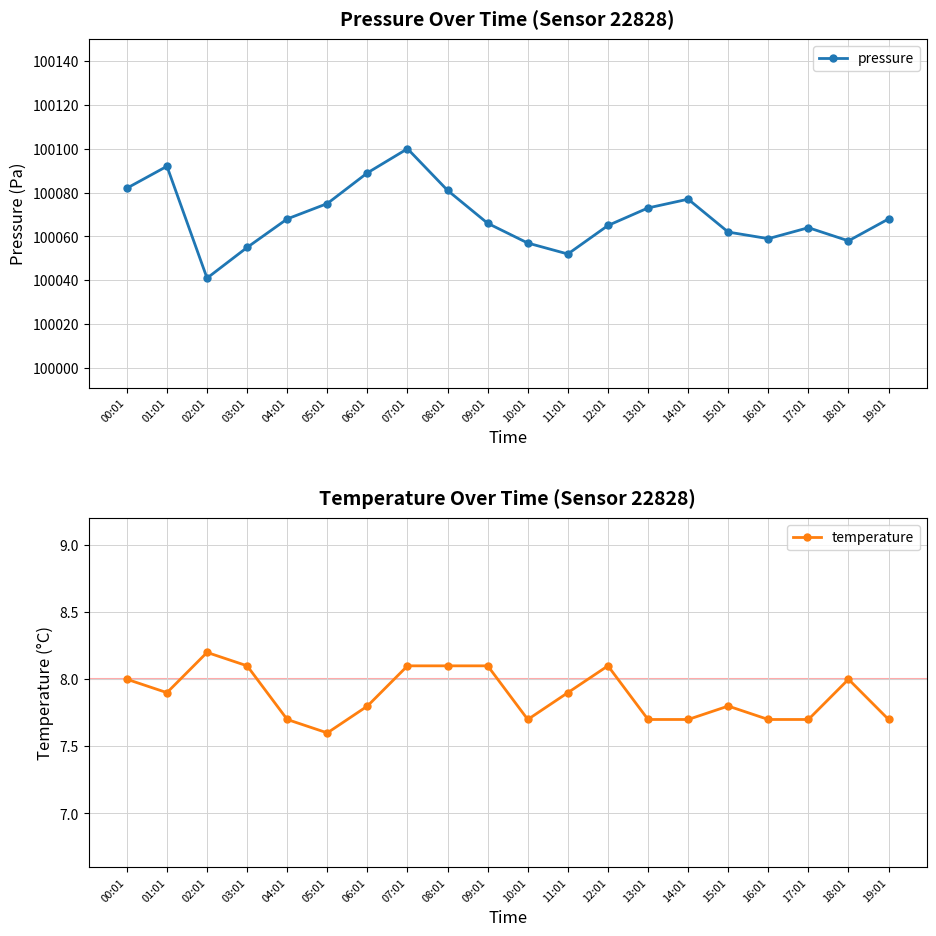

What is the maximum value for temperature?

8.2